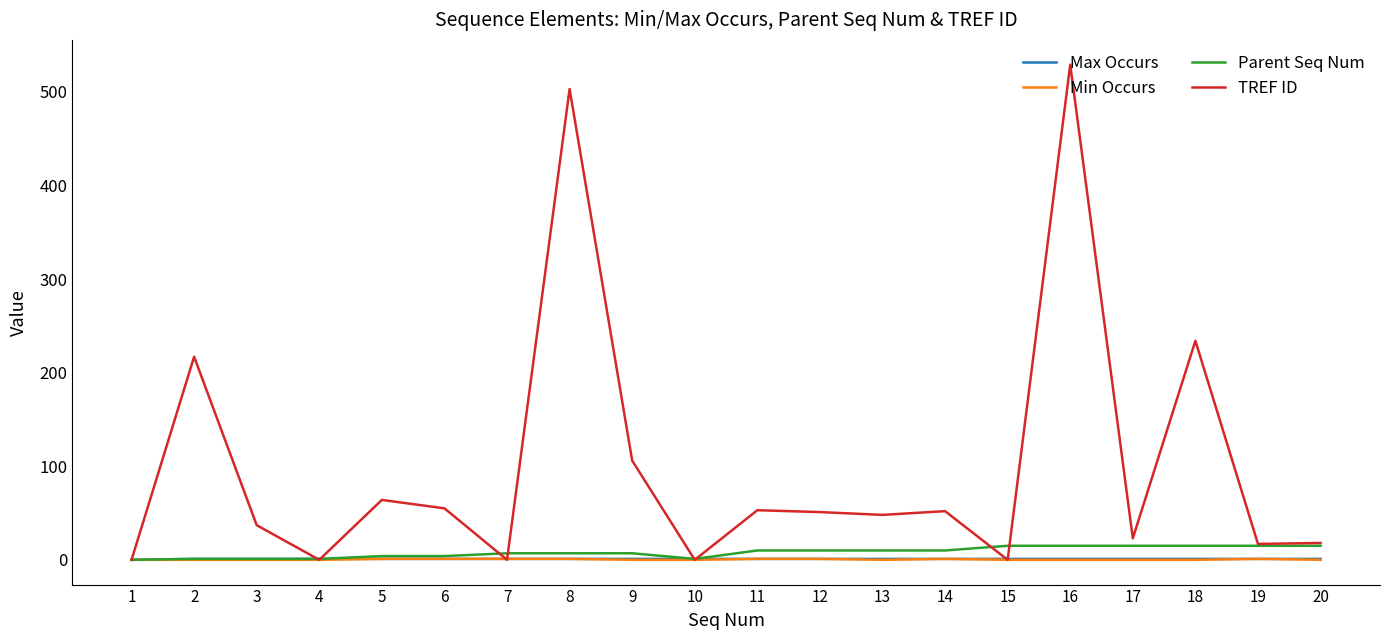

How many Min Occurs values are between 0 and 1?

20